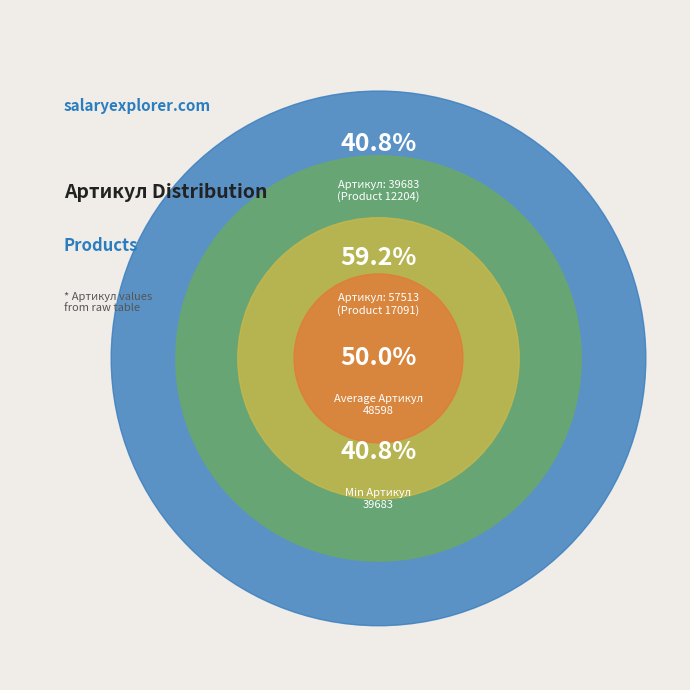

What is the total percentage of 17091 and 12204?

100.0%